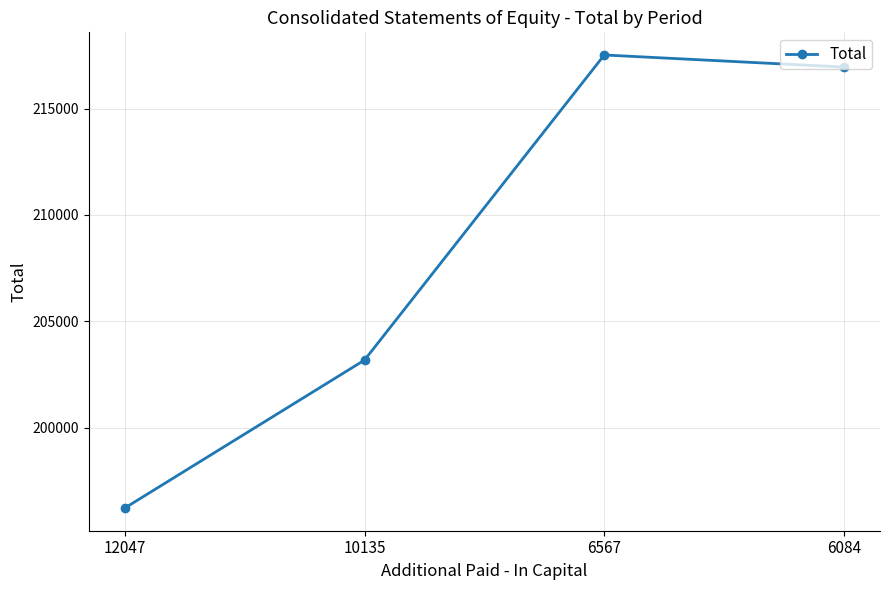

What is the value of the 4th point from the left?

216949